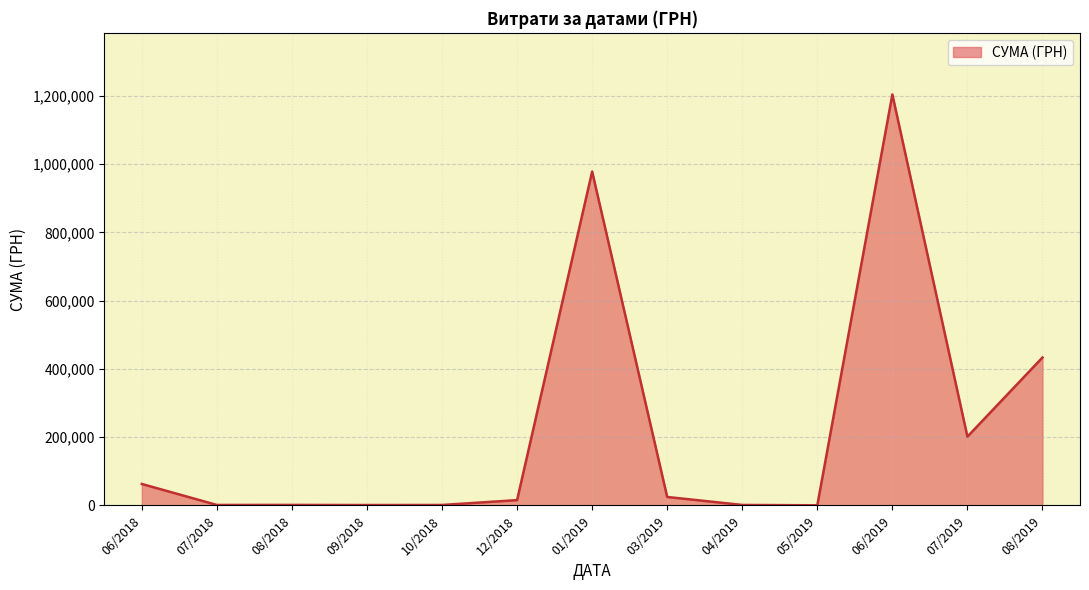

Is it true that the value at 07/2019 is 201447.6?

True